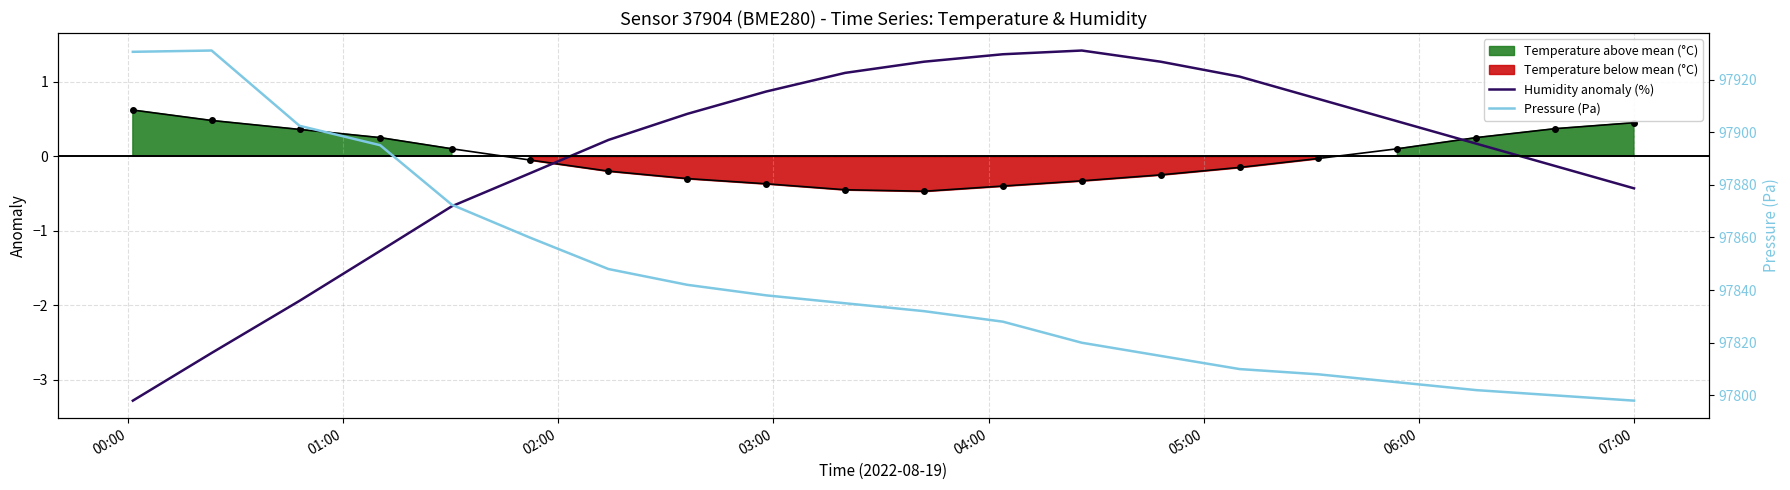

Does the chart have visible grid lines?

Yes